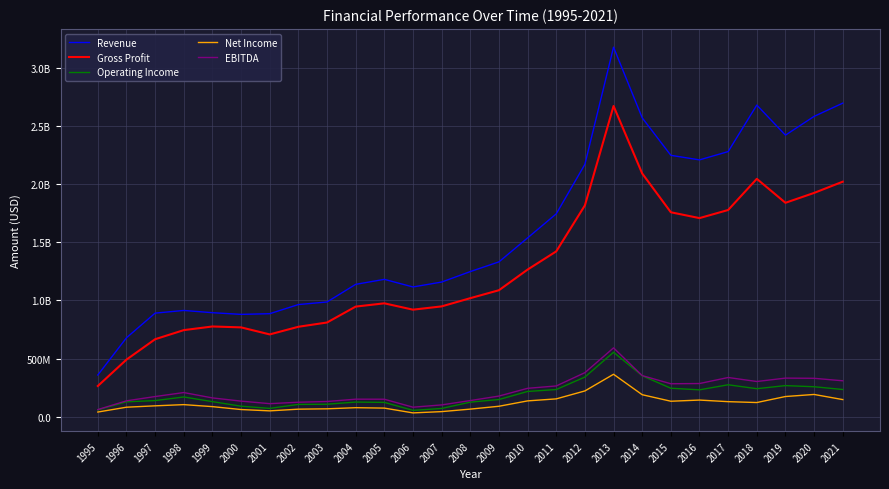

Is the value of EBITDA at 1996 greater than the value of Gross Profit at 2010?

No